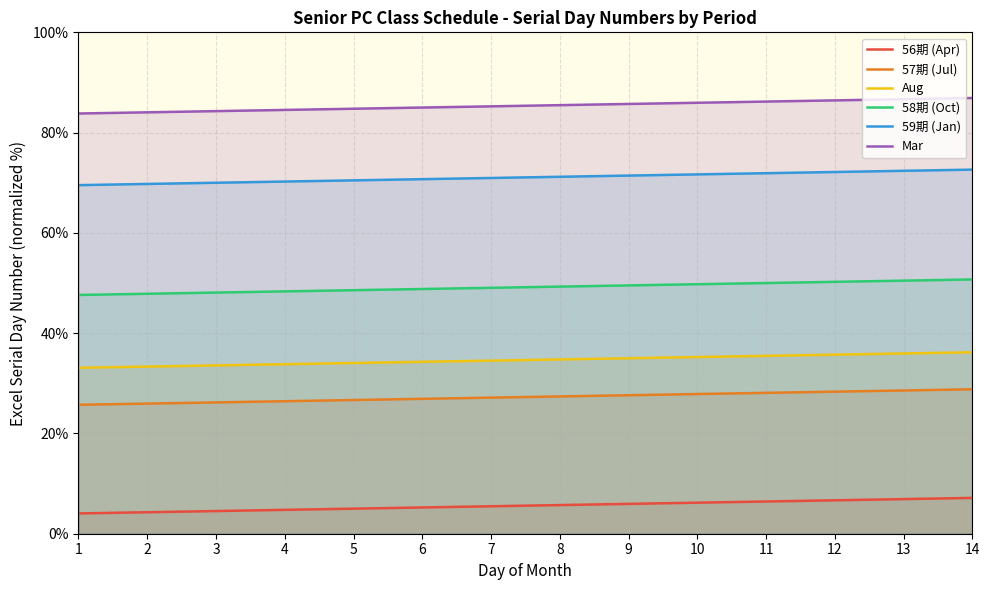

What is the total value across all series at 3?

266.7